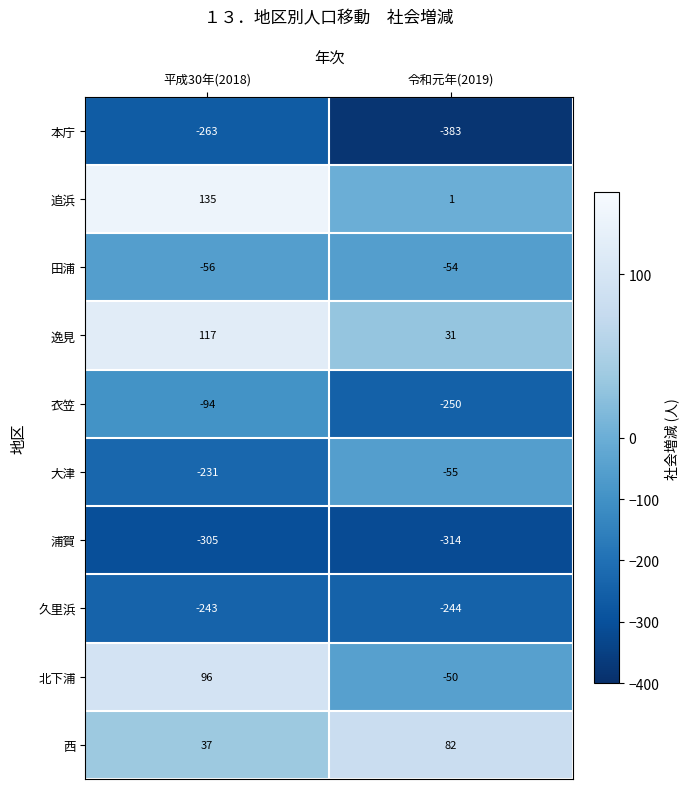

Reading left to right, what are all the values shown in this chart?

本庁: 平成30年(2018)=-263	令和元年(2019)=-383
追浜: 平成30年(2018)=135	令和元年(2019)=1
田浦: 平成30年(2018)=-56	令和元年(2019)=-54
逸見: 平成30年(2018)=117	令和元年(2019)=31
衣笠: 平成30年(2018)=-94	令和元年(2019)=-250
大津: 平成30年(2018)=-231	令和元年(2019)=-55
浦賀: 平成30年(2018)=-305	令和元年(2019)=-314
久里浜: 平成30年(2018)=-243	令和元年(2019)=-244
北下浦: 平成30年(2018)=96	令和元年(2019)=-50
西: 平成30年(2018)=37	令和元年(2019)=82